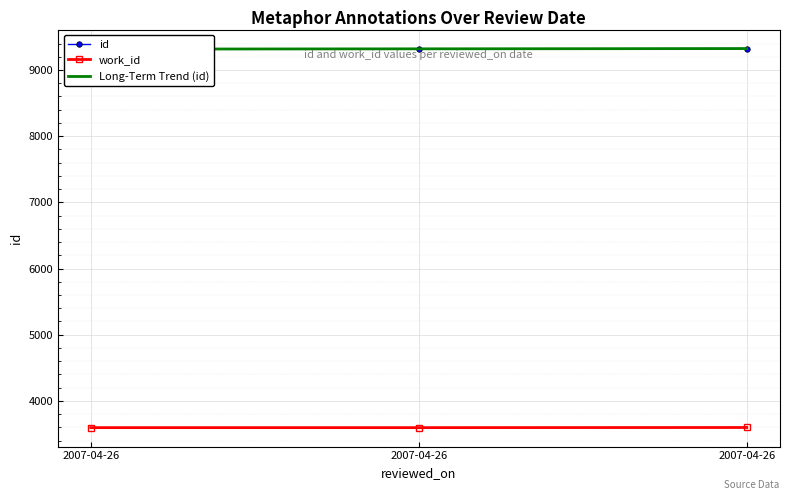

What is the approximate value of id at 2007-04-26?

9325.0